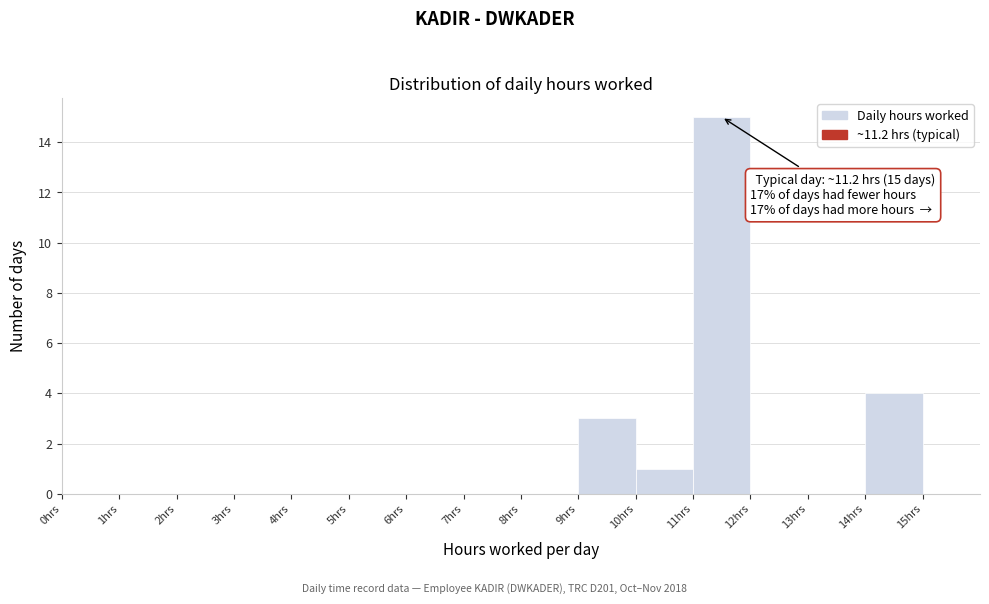

Which range on the x-axis has the tallest bar?

11 to 12